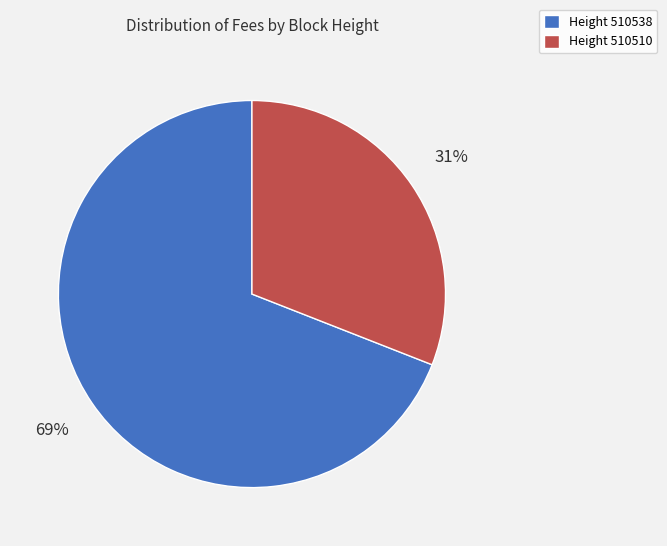

To the nearest percent, what is the average slice percentage?

50%